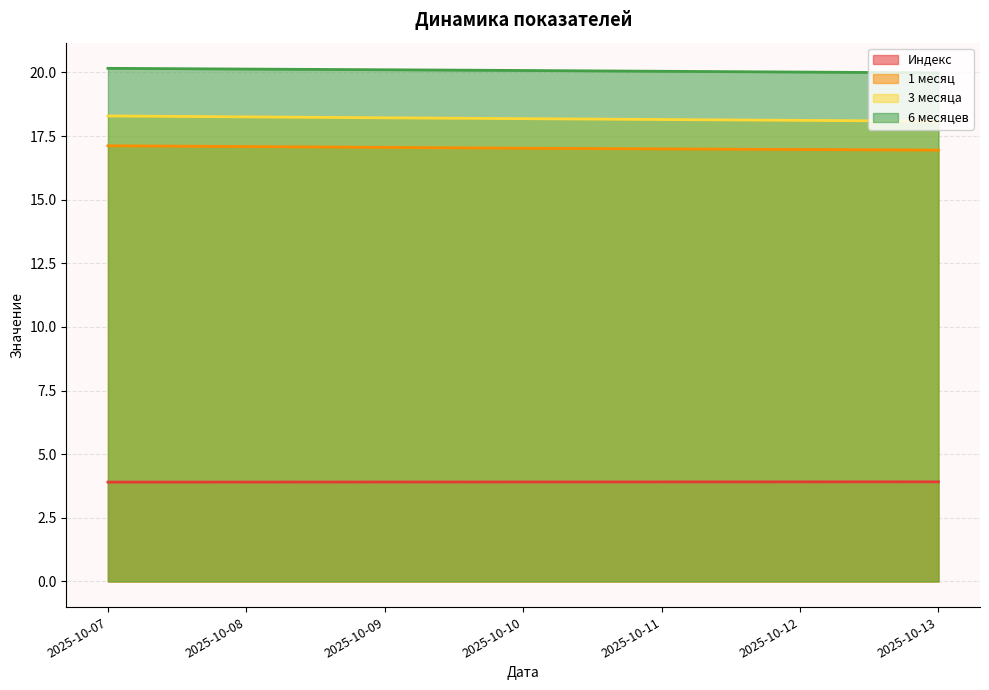

How many lines are shown in the chart?

4